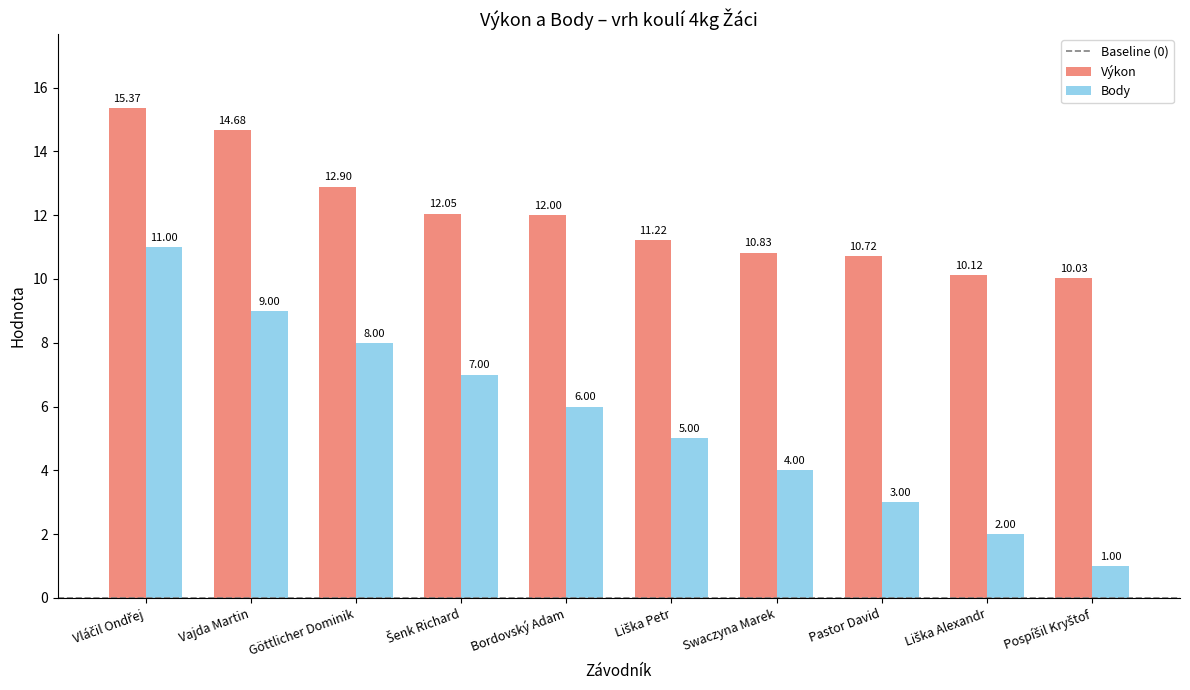

How many groups of bars are there?

10